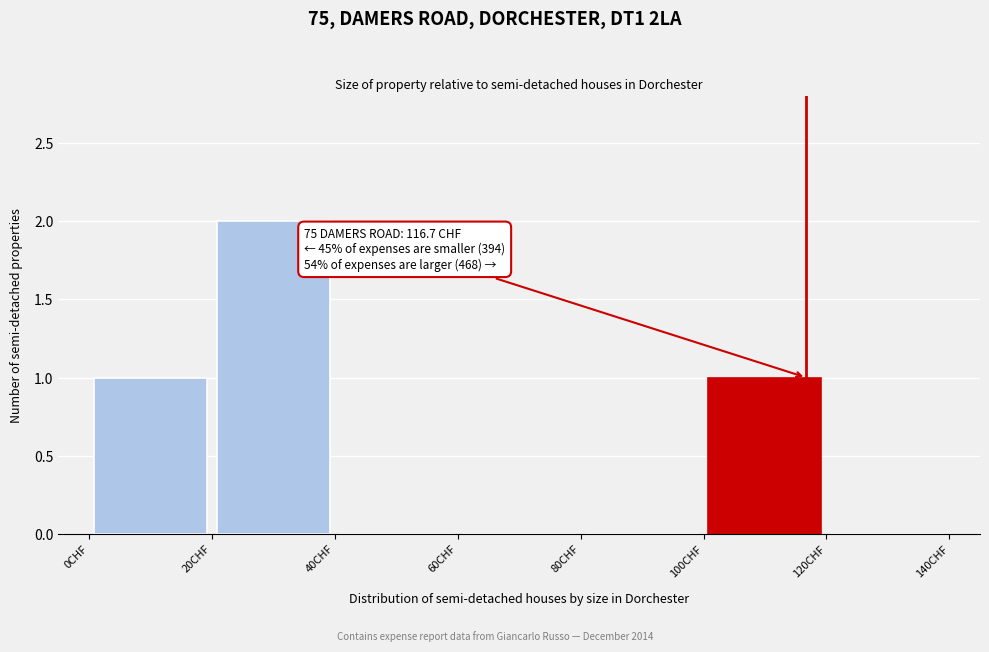

Which range on the x-axis has the tallest bar?

20 to 40